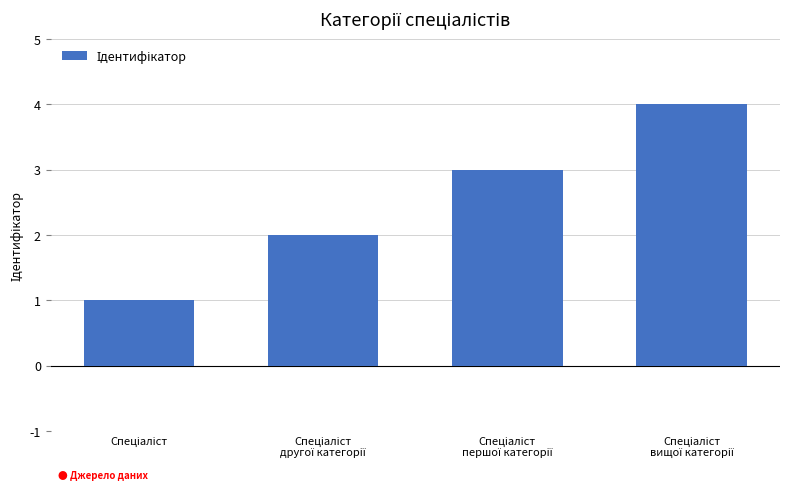

What is the maximum value shown in the chart?

4